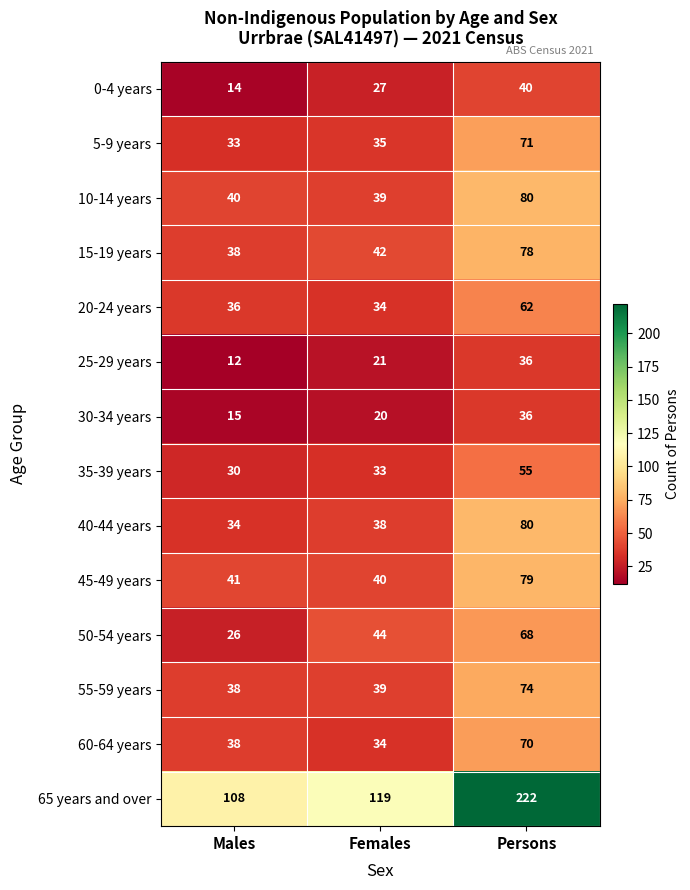

The 5-9 years series shows 35 at Females. True or false?

True